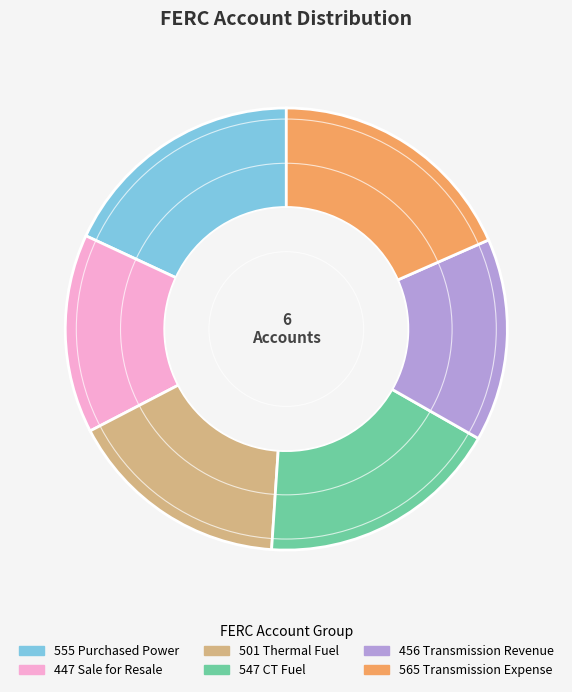

Count the number of slices in the pie.

6